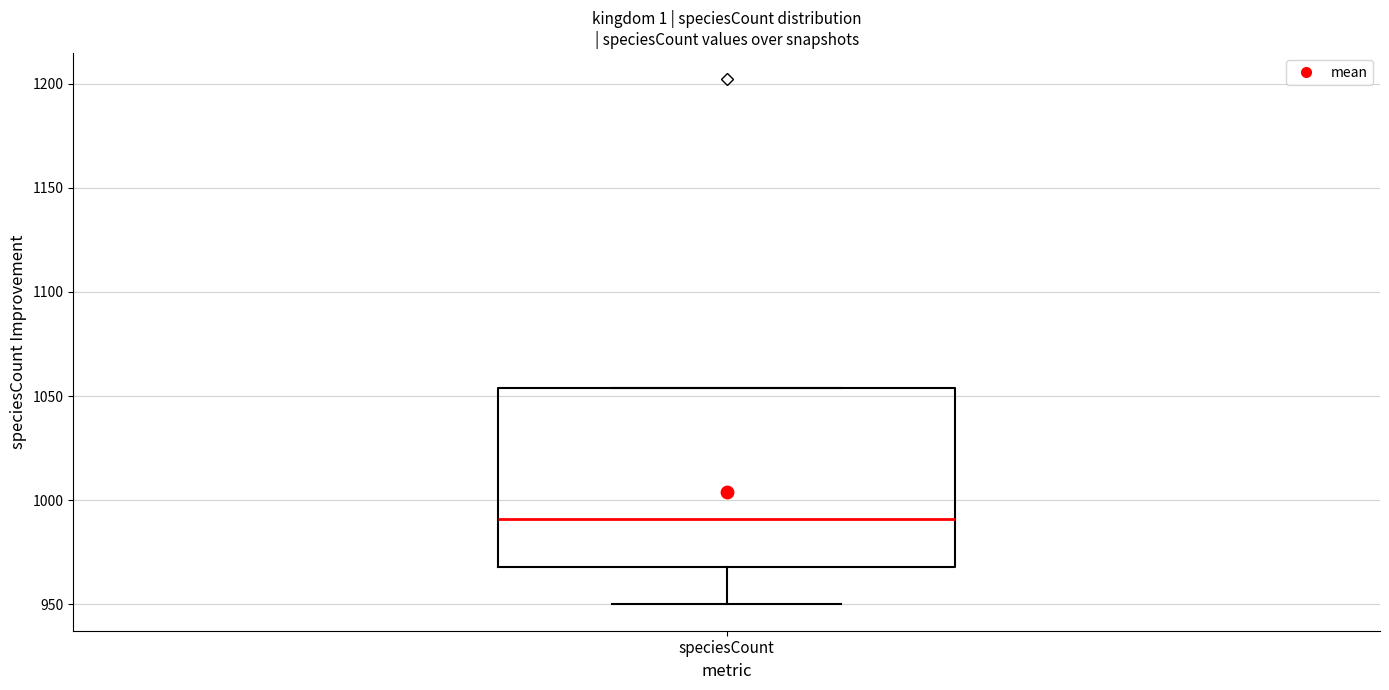

Transcribe this box plot: give where the median line is, the range the box spans, and where the two whiskers end, as read against the y-axis. The values are not printed on the chart, so give them approximately, as read against the axis.

median 990, box 970 to 1055, whiskers 950 to 1055